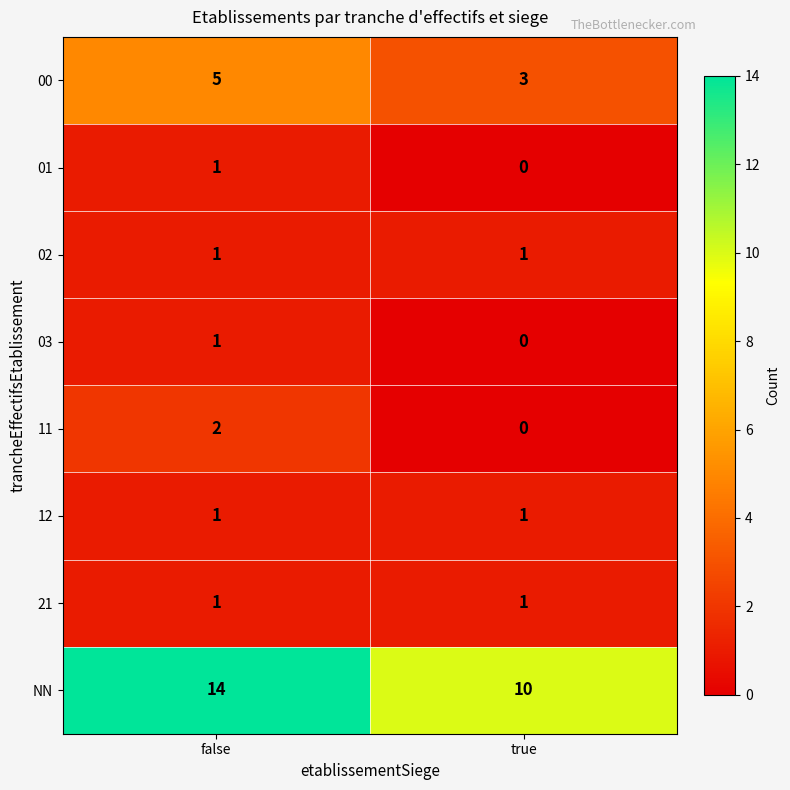

Is it true that 00 equals 3 at false?

False